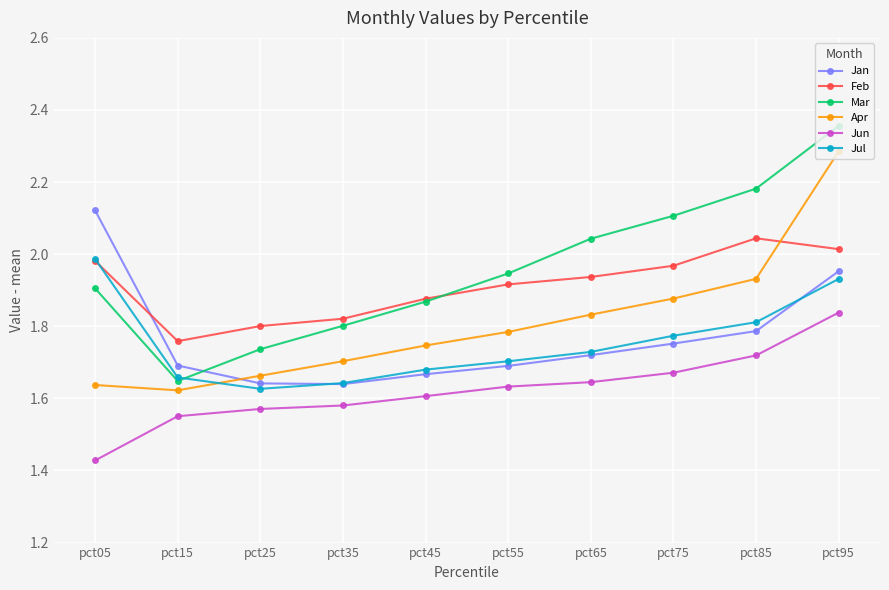

True or false: Feb and Jun cross at least once.

False